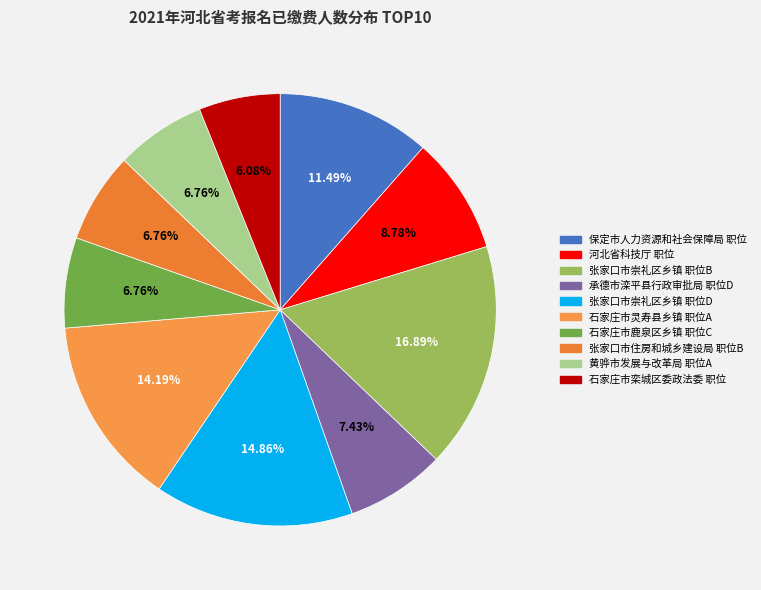

Does any single category account for the majority?

No